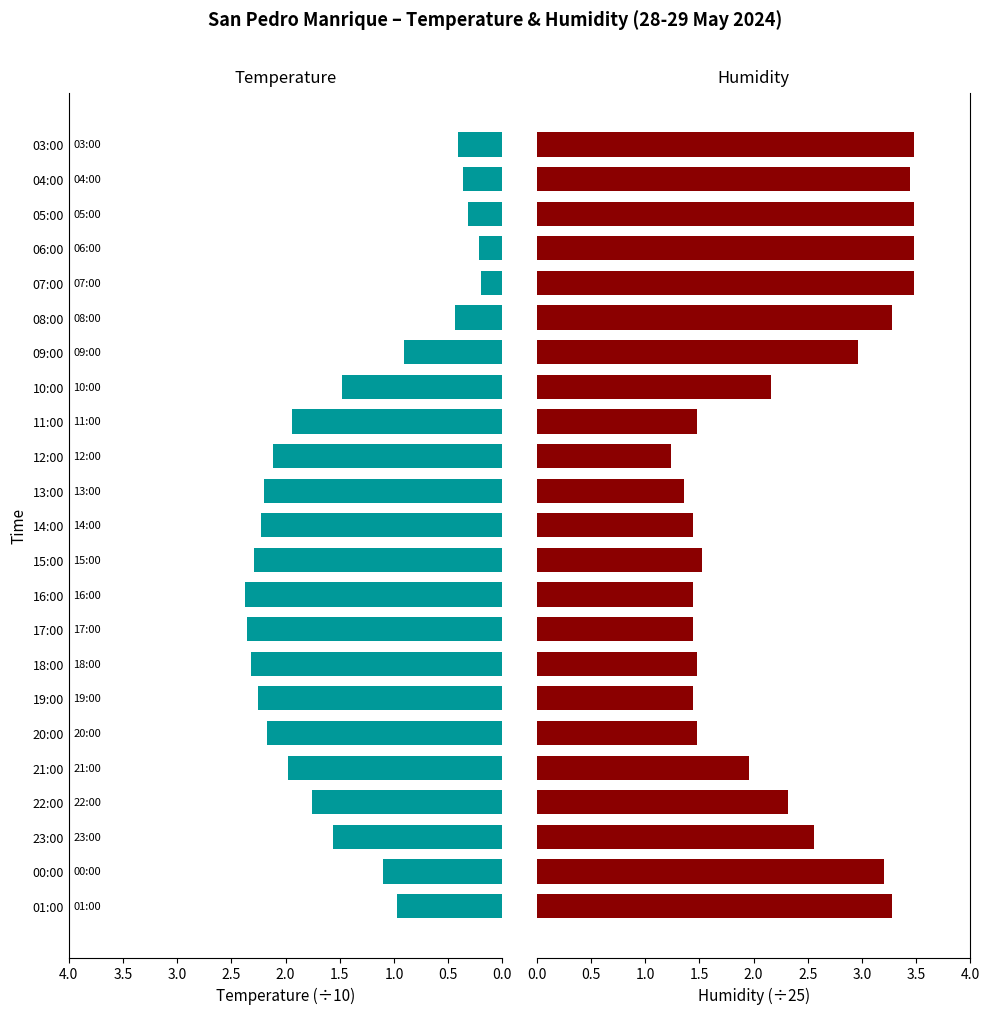

Is it true that Temperature (°C scaled) equals 0.1 at 05:00?

False